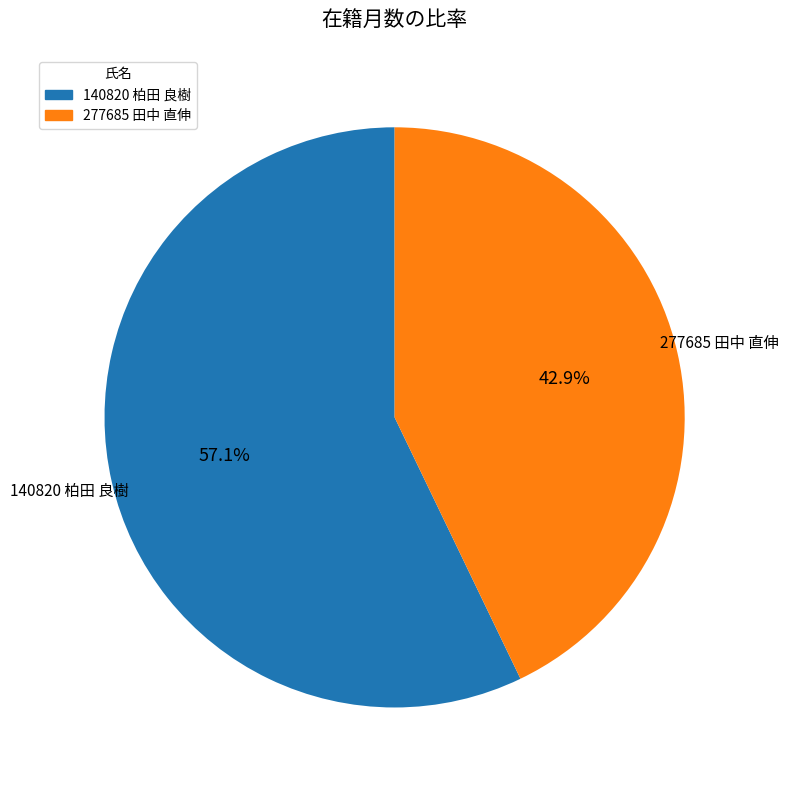

To the nearest percent, what is the average slice percentage?

50%